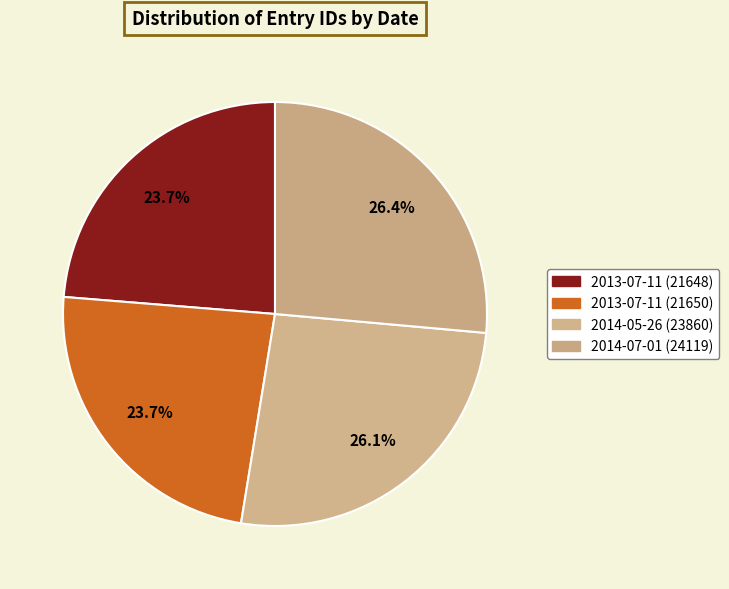

The 2014-05-26 (23860) slice represents 14% of the pie. True or false?

False